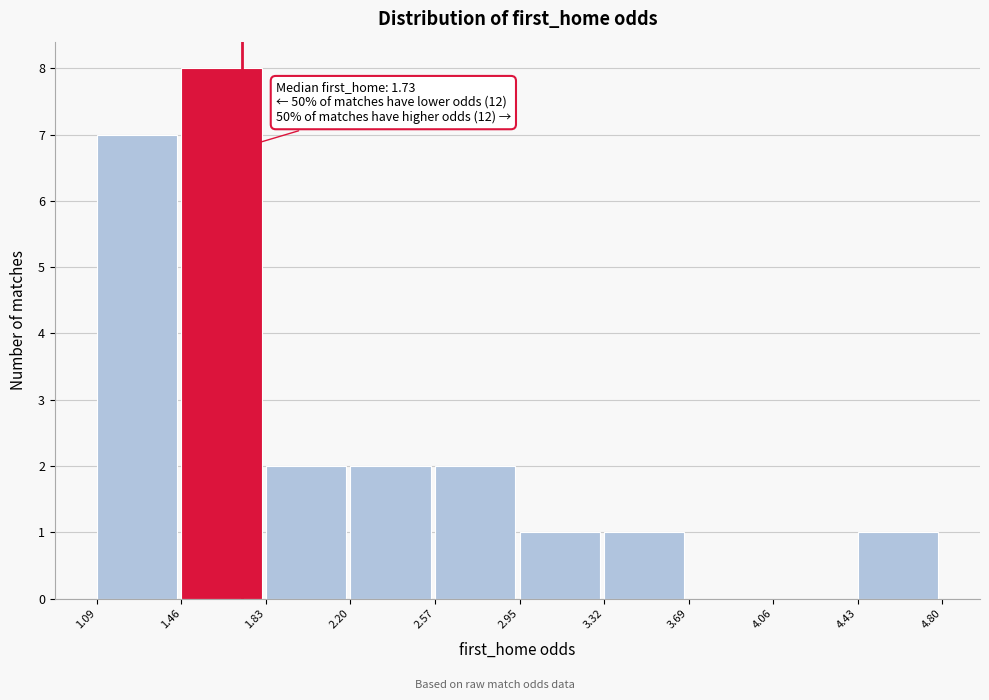

Over which range of the x-axis is the bar tallest?

1.46 to 1.83